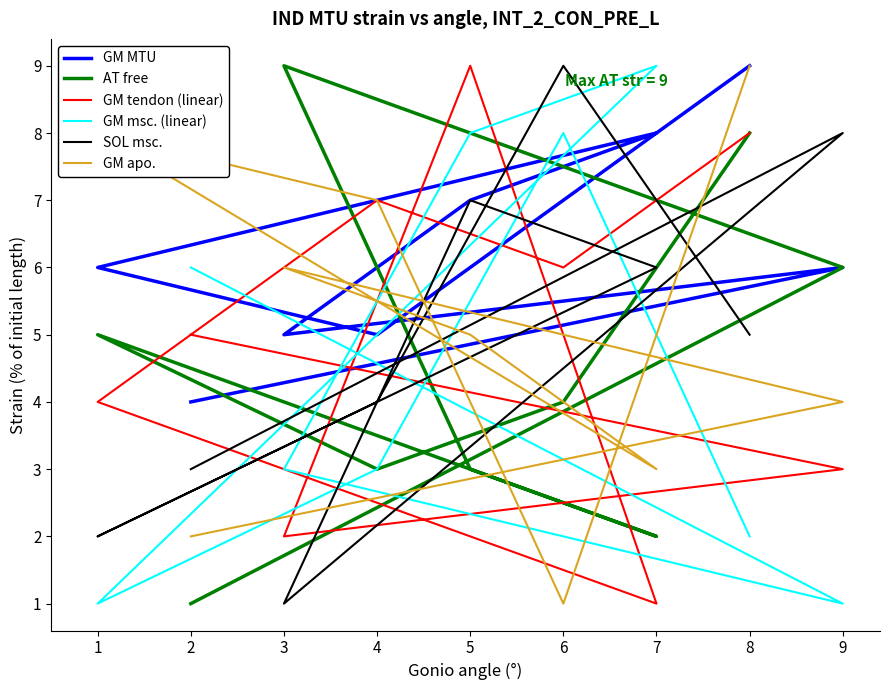

How many data points in GM apo. are above 5?

4